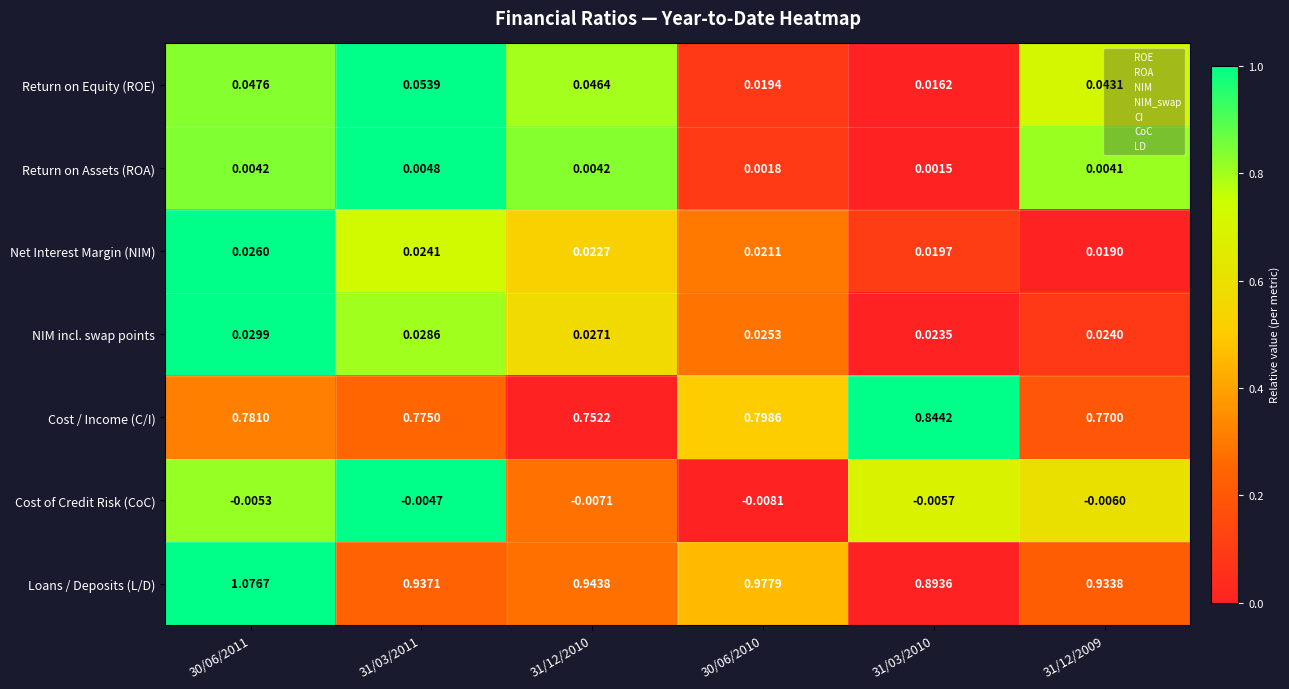

At how many categories does at least one series exceed 0?

6